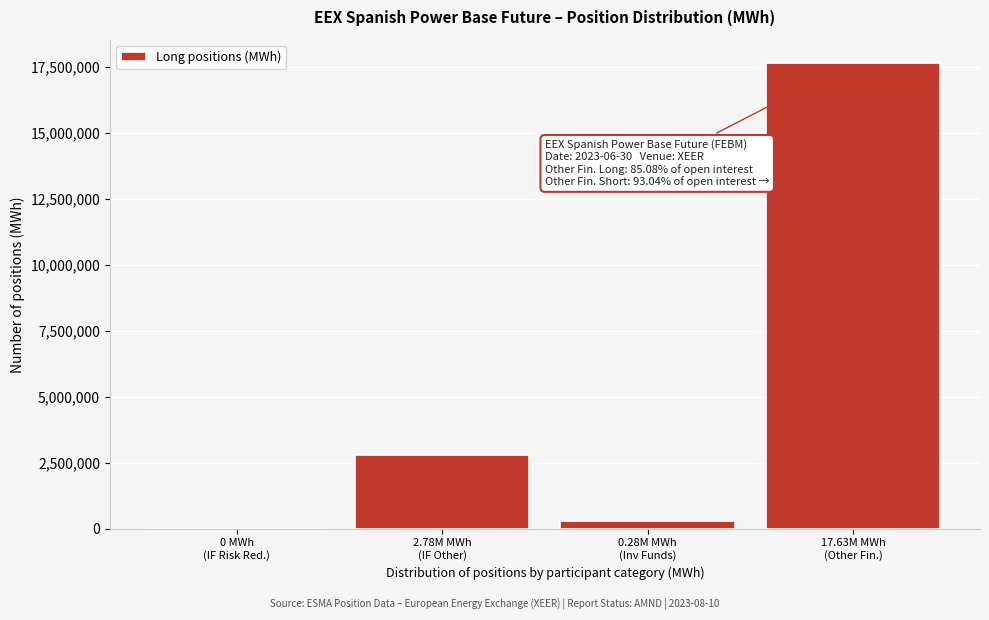

What is the maximum value shown in the chart?

17633145